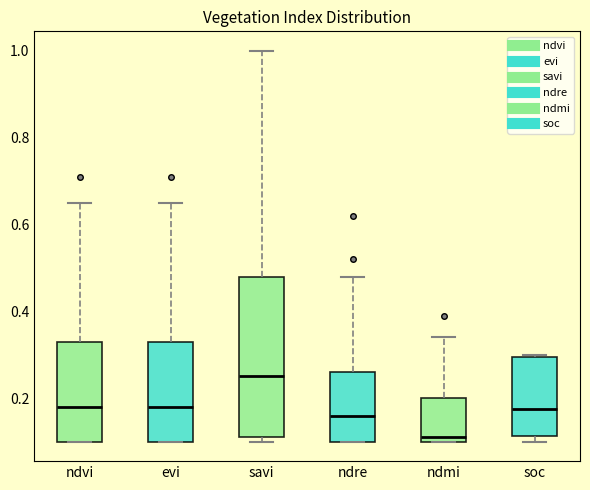

Reading left to right, transcribe this box plot: for each box, give where its median line is, the range the box spans, and where its two whiskers end, as read against the y-axis. The values are not printed on the chart, so give them approximately, as read against the axis.

ndvi: median 0.18, box 0.10 to 0.34, whiskers 0.10 to 0.66
evi: median 0.18, box 0.10 to 0.34, whiskers 0.10 to 0.66
savi: median 0.26, box 0.12 to 0.48, whiskers 0.10 to 1.00
ndre: median 0.16, box 0.10 to 0.26, whiskers 0.10 to 0.48
ndmi: median 0.12, box 0.10 to 0.20, whiskers 0.10 to 0.34
soc: median 0.18, box 0.12 to 0.30, whiskers 0.10 to 0.30 (just above the box's upper edge)